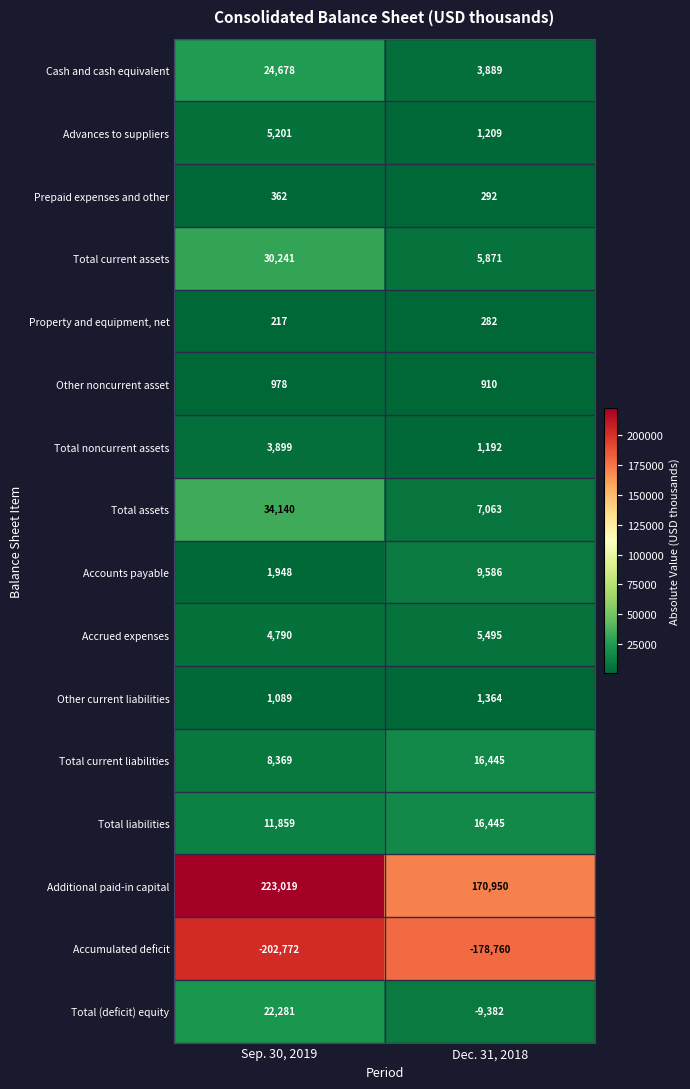

At which category is the sum across all series the highest?

Sep. 30, 2019